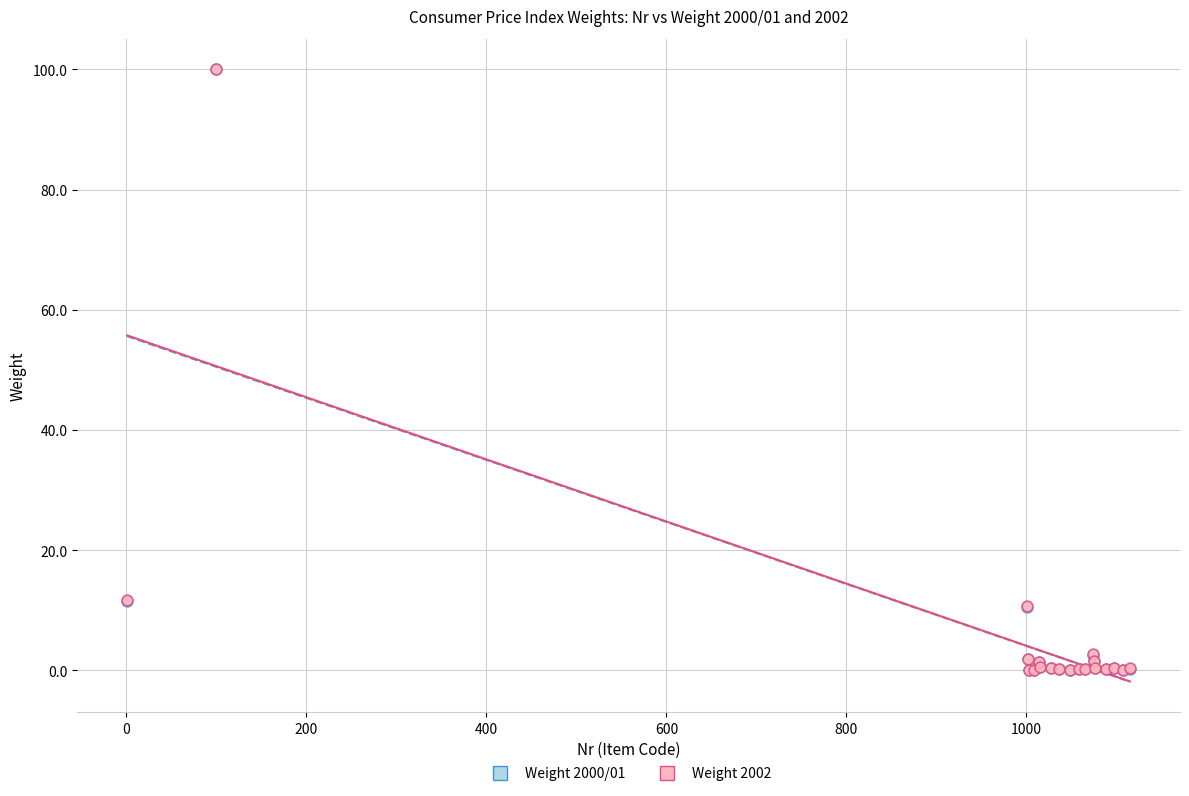

What are all the series names shown in the legend?

Weight 2000/01, Weight 2002